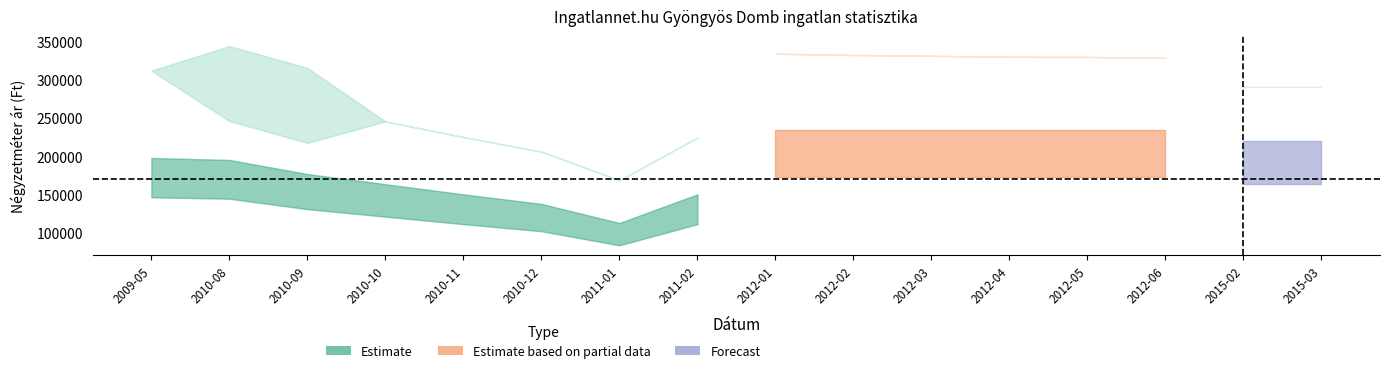

True or false: Szórás alsó határ has a value of 97017 at 2012-06.

False